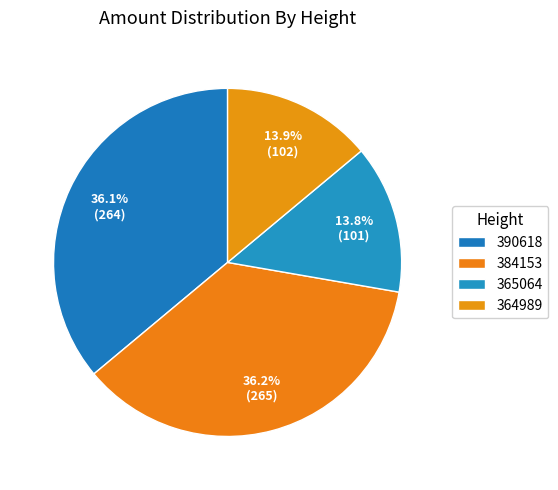

Is 390618 the majority of the pie?

No